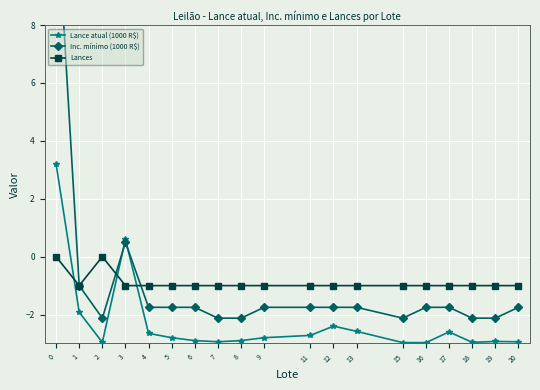

What is the spread (max minus min) of values at 5?

1.8